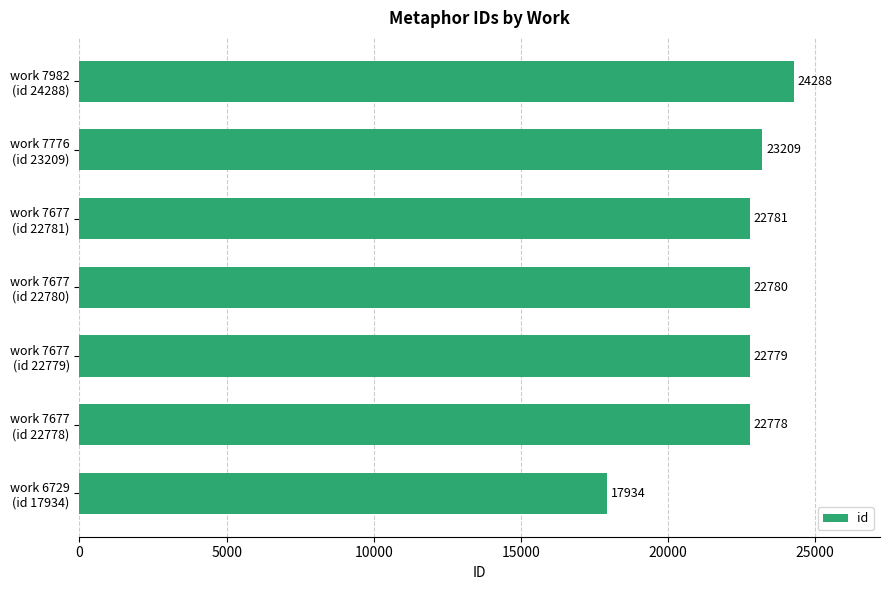

What is the sum of all values?

156549